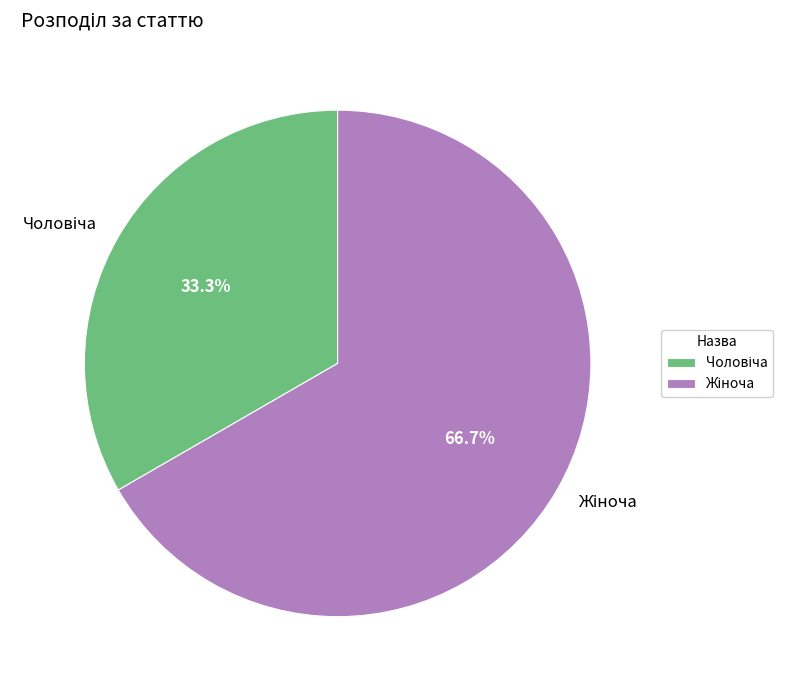

Does any single category account for the majority?

Yes